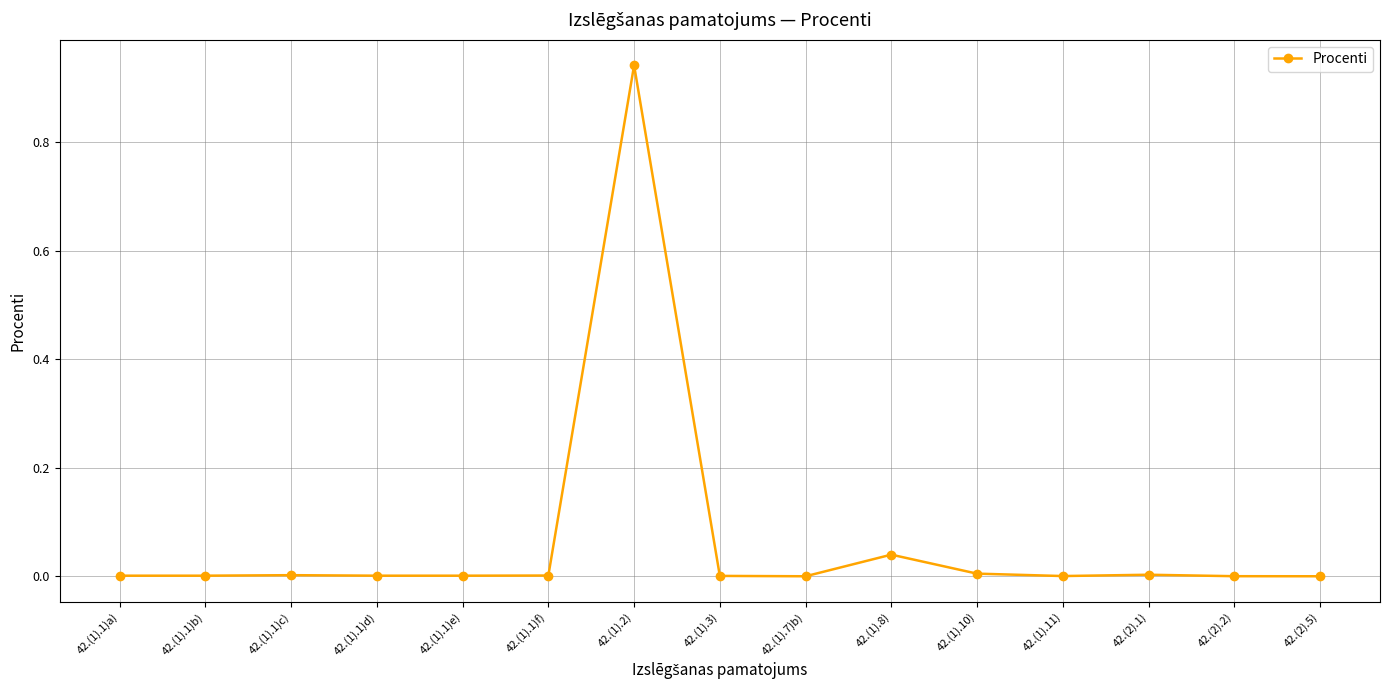

True or false: the data has more than 0 interior local peaks.

True